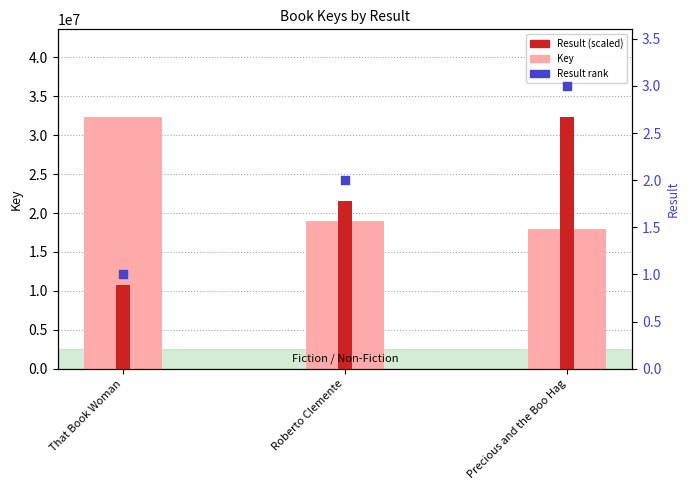

At how many categories does at least one series exceed 27796234?

2